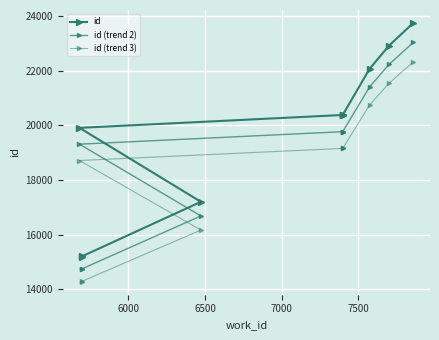

Reading left to right, list all the values displayed in this chart.

id: 15192.0	15207.0	17205.0	19910.0	20381.0	20383.0	20384.0	22071.0	22919.0	23747.0
id (trend 2): 14736.2	14750.8	16688.8	19312.7	19769.6	19771.5	19772.5	21408.9	22231.4	23034.6
id (trend 3): 14280.5	14294.6	16172.7	18715.4	19158.1	19160.0	19161.0	20746.7	21543.9	22322.2